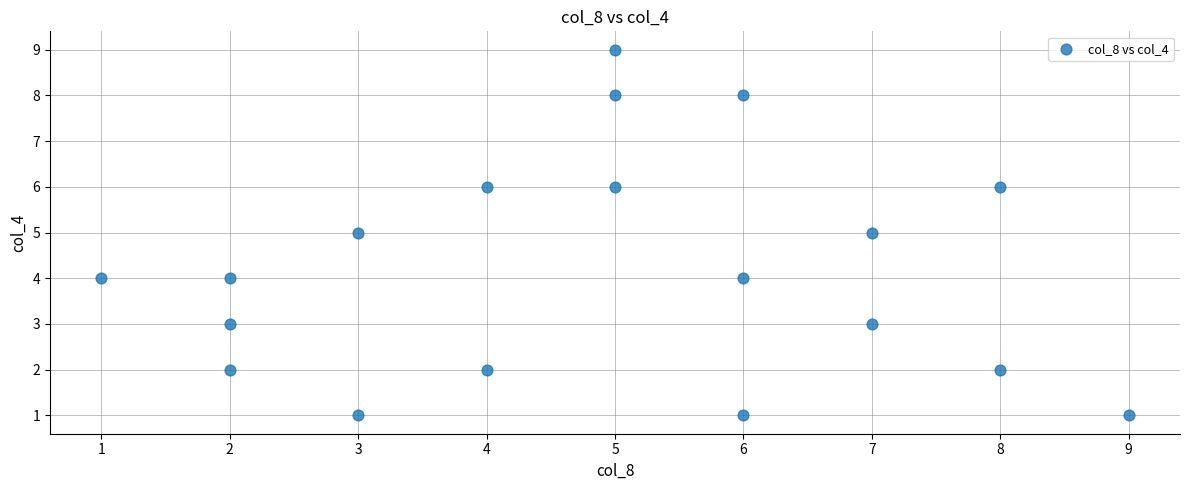

What is the range of X values (max minus min)?

8